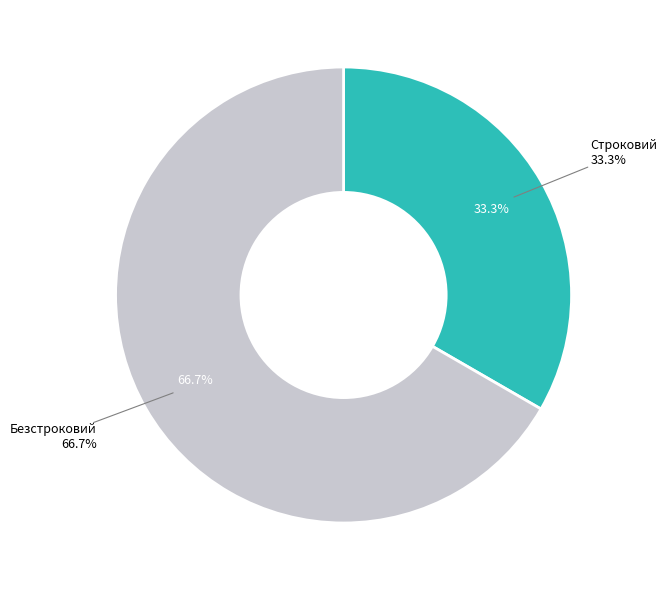

True or false: Безстроковий accounts for 67% of the total.

True